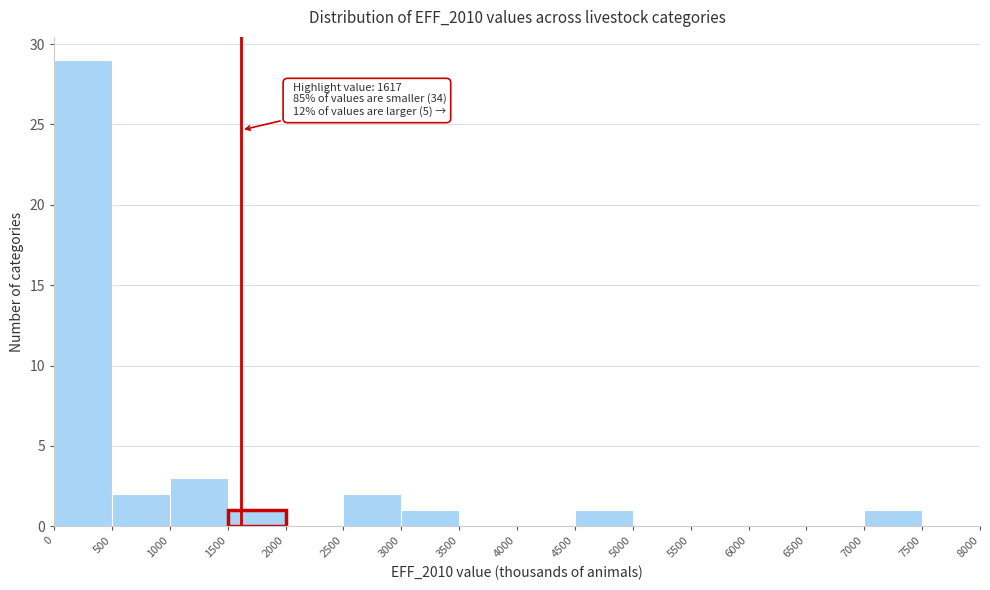

Which range on the x-axis has the tallest bar?

0 to 500